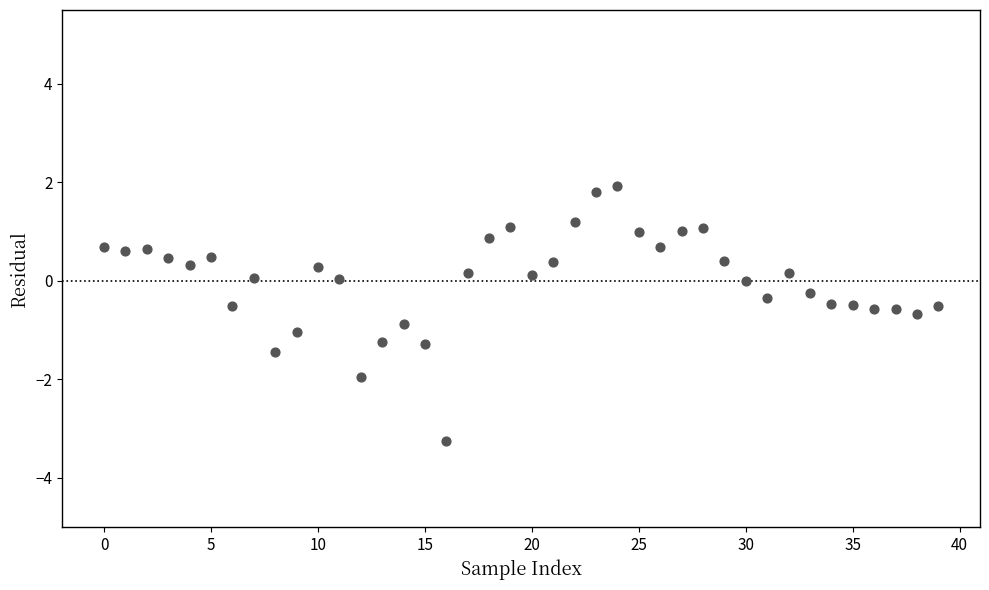

What is the range of Y values (max minus min)?

5.2